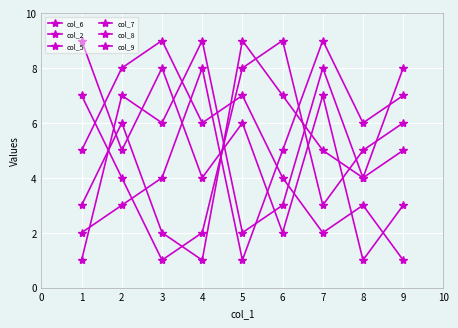

Which series has the widest spread of values?

col_6